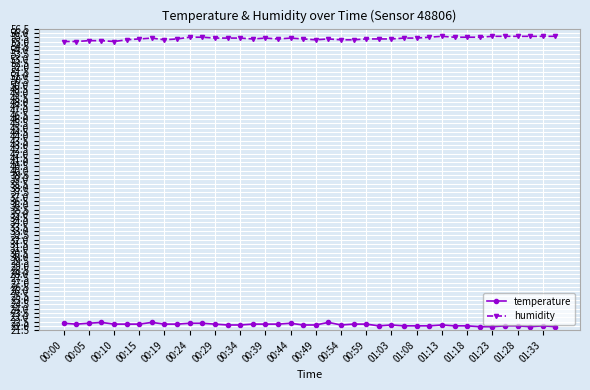

At how many categories does at least one series exceed 28?

40